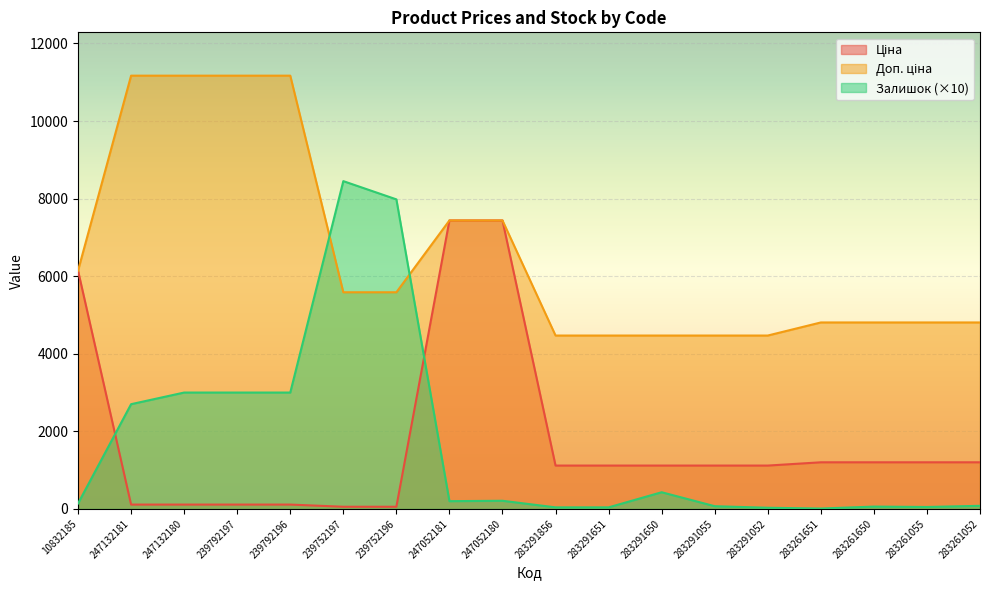

True or false: Доп. ціна and Залишок cross at least once.

True